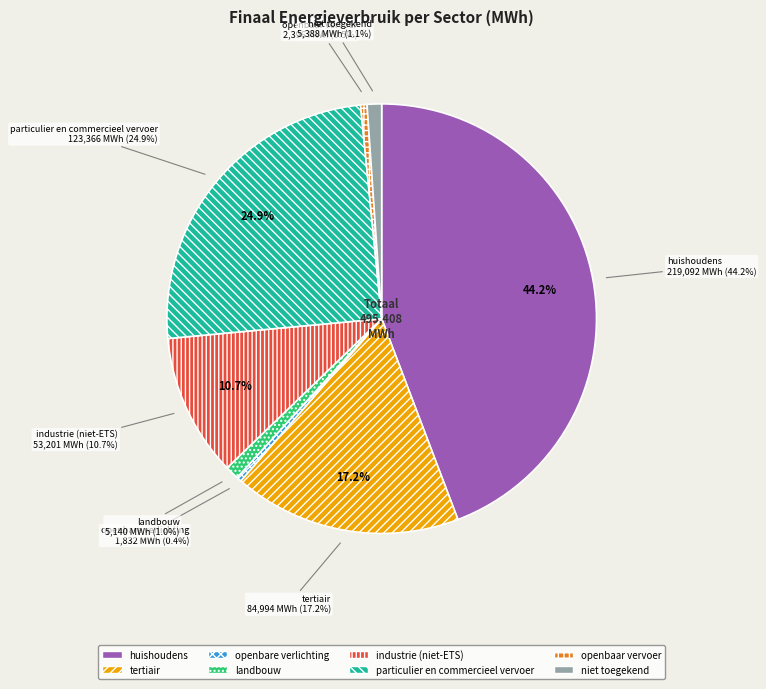

The openbaar vervoer slice represents 1% of the pie. True or false?

False